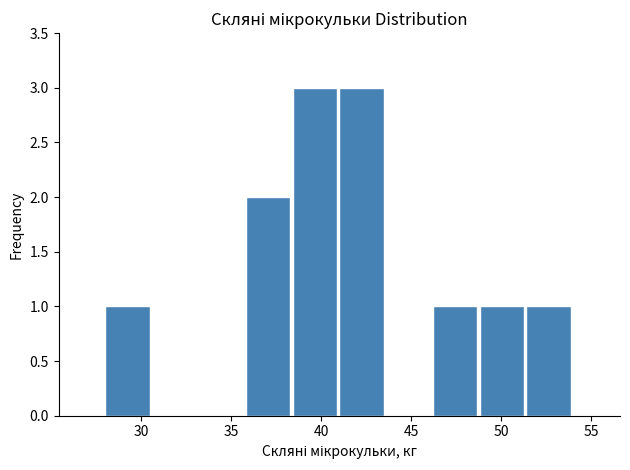

Reading left to right, list every bar in this chart as the range it spans on the x-axis followed by its height. Neither the bar edges nor the heights are printed on the chart, so give them approximately, as read against the axes.

28.0 to 30.6: 1
30.6 to 33.2: 0
33.2 to 35.8: 0
35.8 to 38.4: 2
38.4 to 41.0: 3
41.0 to 43.6: 3
43.6 to 46.2: 0
46.2 to 48.8: 1
48.8 to 51.4: 1
51.4 to 54.0: 1